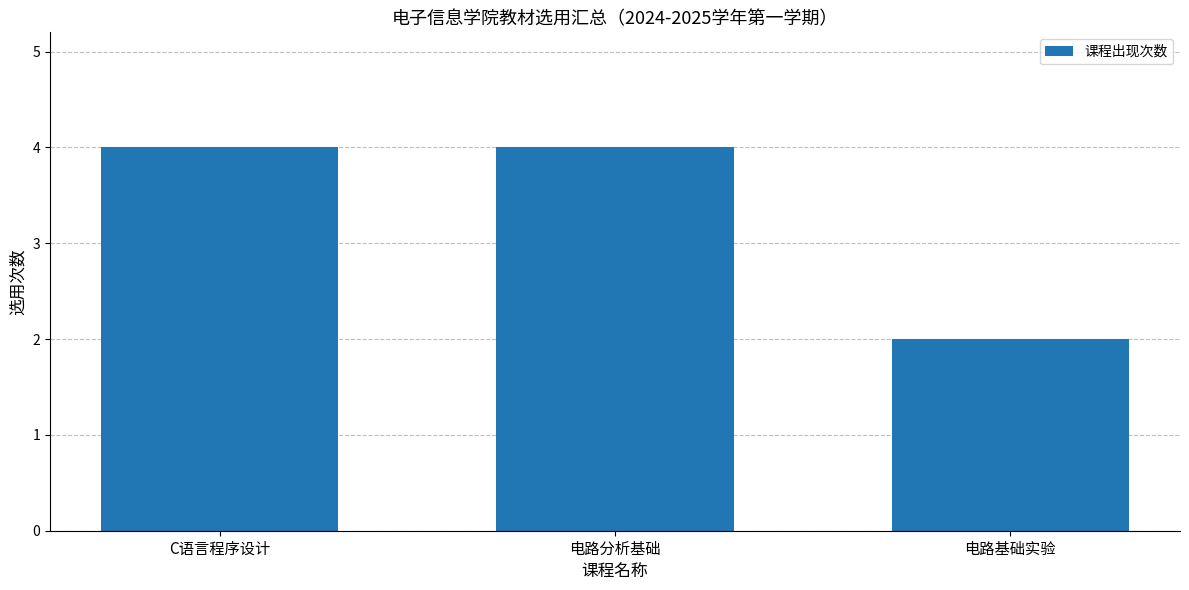

What is the label of the 1st bar from the left?

C语言程序设计